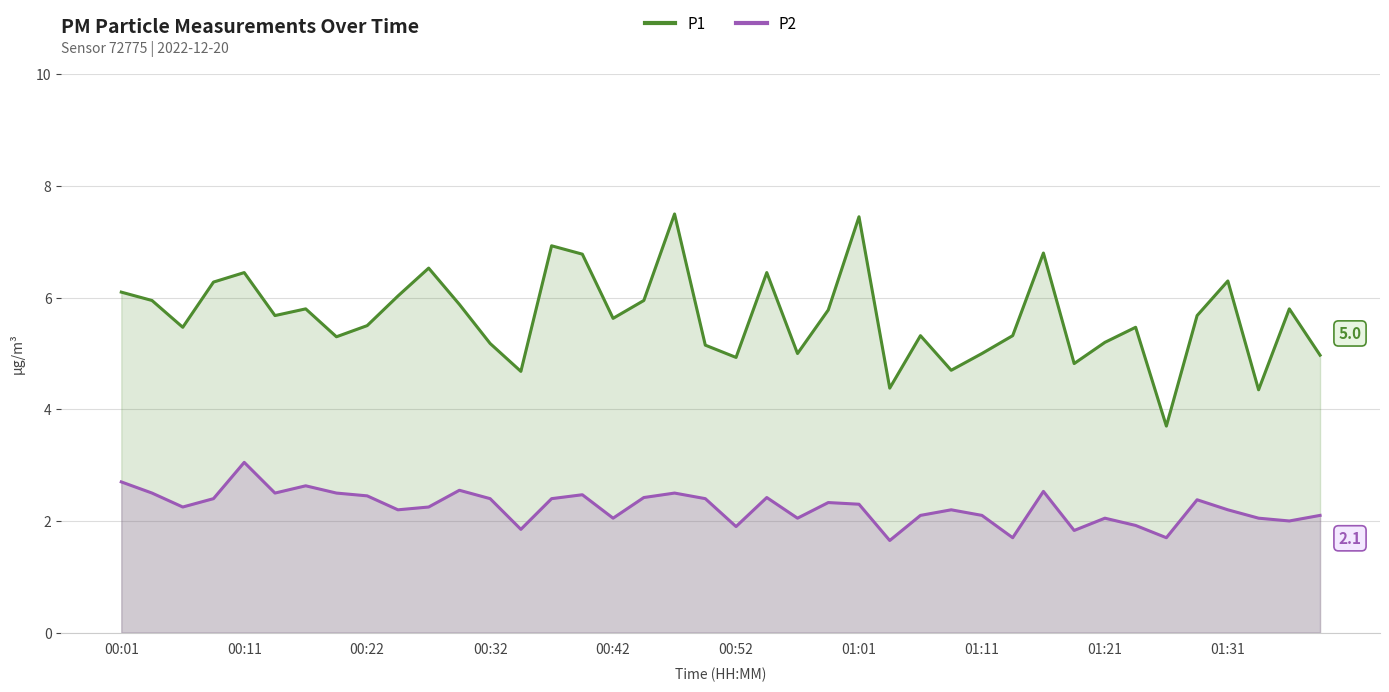

What is the maximum value shown in the chart?

7.5